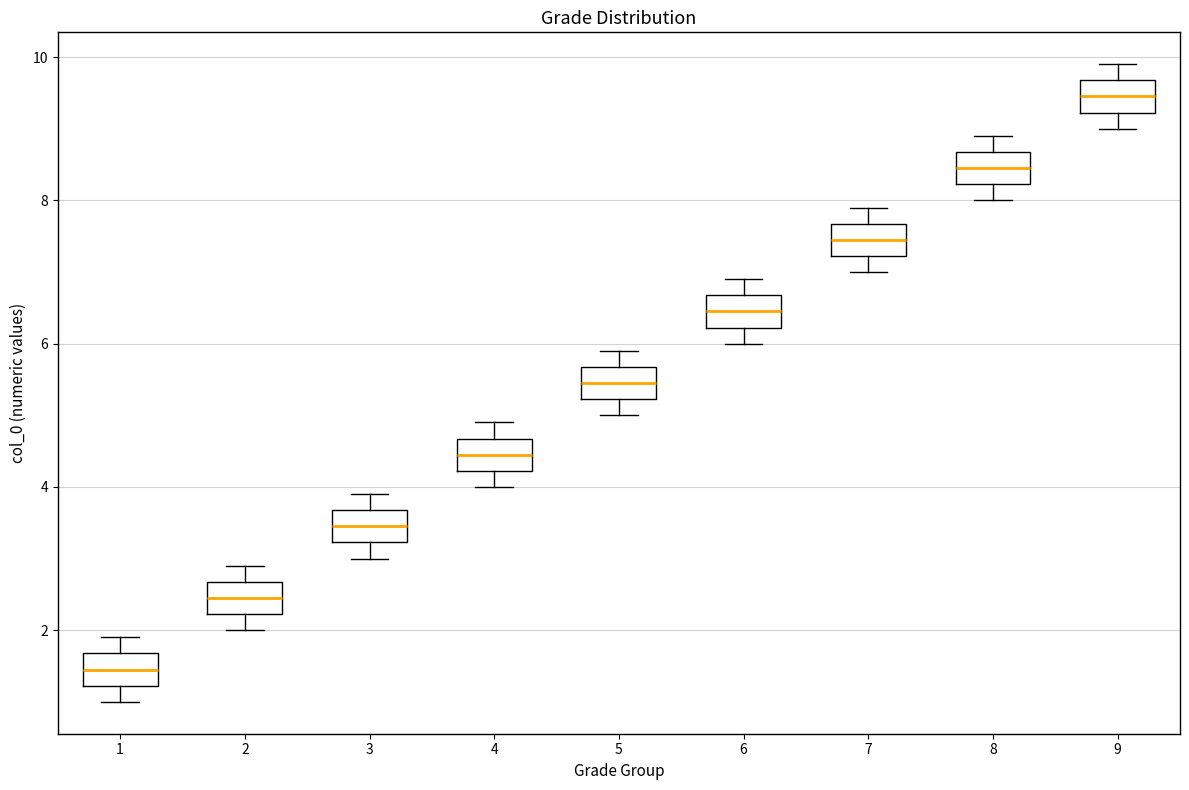

Where does the median line of the box at x = 2 sit on the y-axis? The values are not printed on the chart, so give them approximately, as read against the axis.

2.4